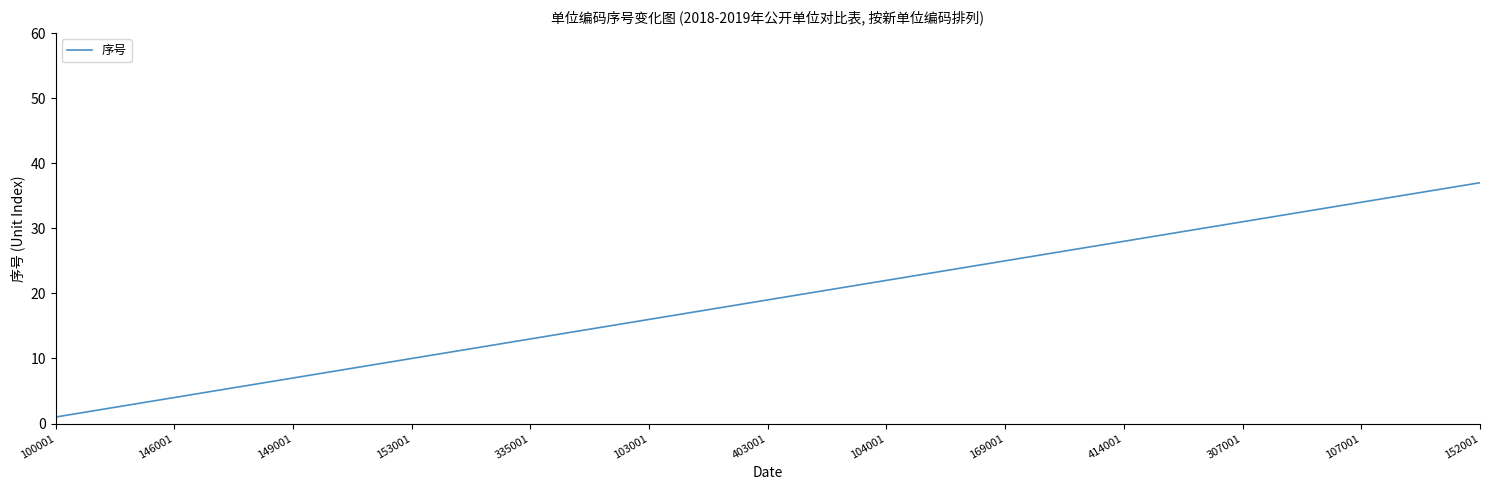

What is the difference between the maximum and minimum values?

36